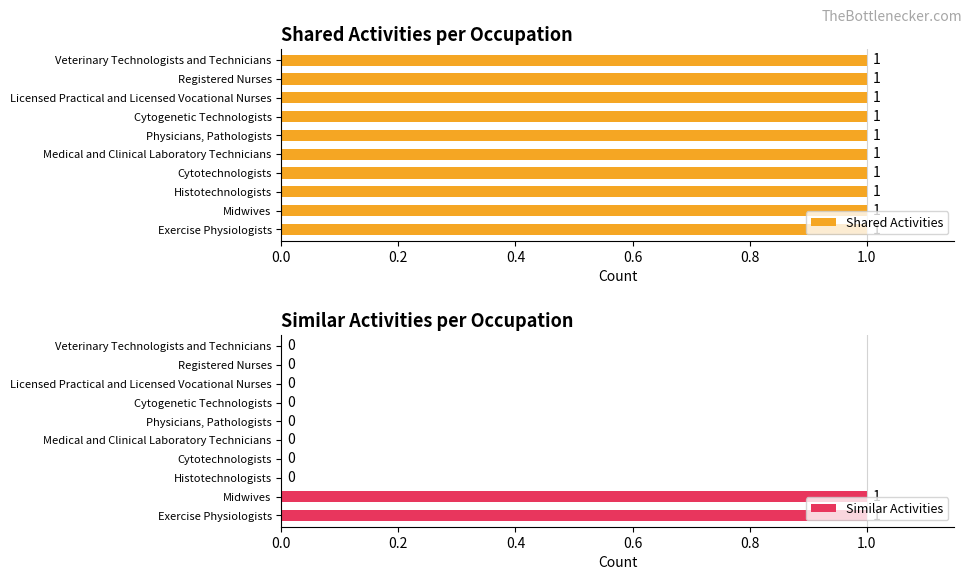

The Similar Activities series shows 0 at Registered Nurses. True or false?

True